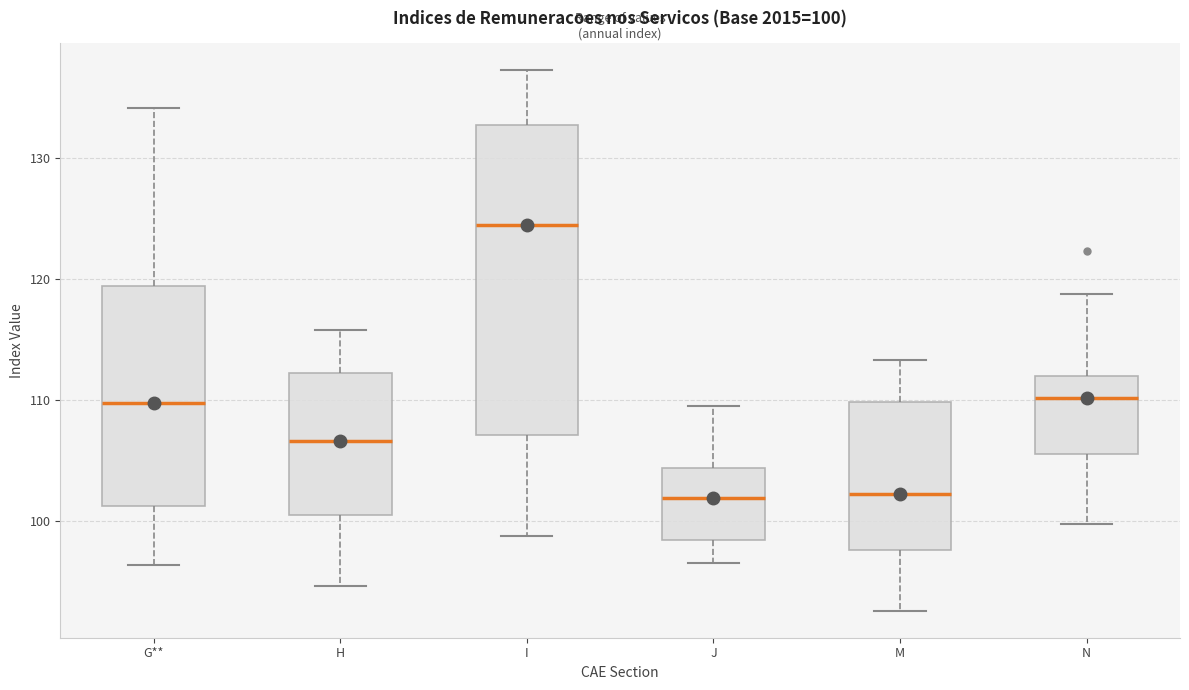

Comparing the boxes themselves (not the whiskers), which one is the tallest?

I